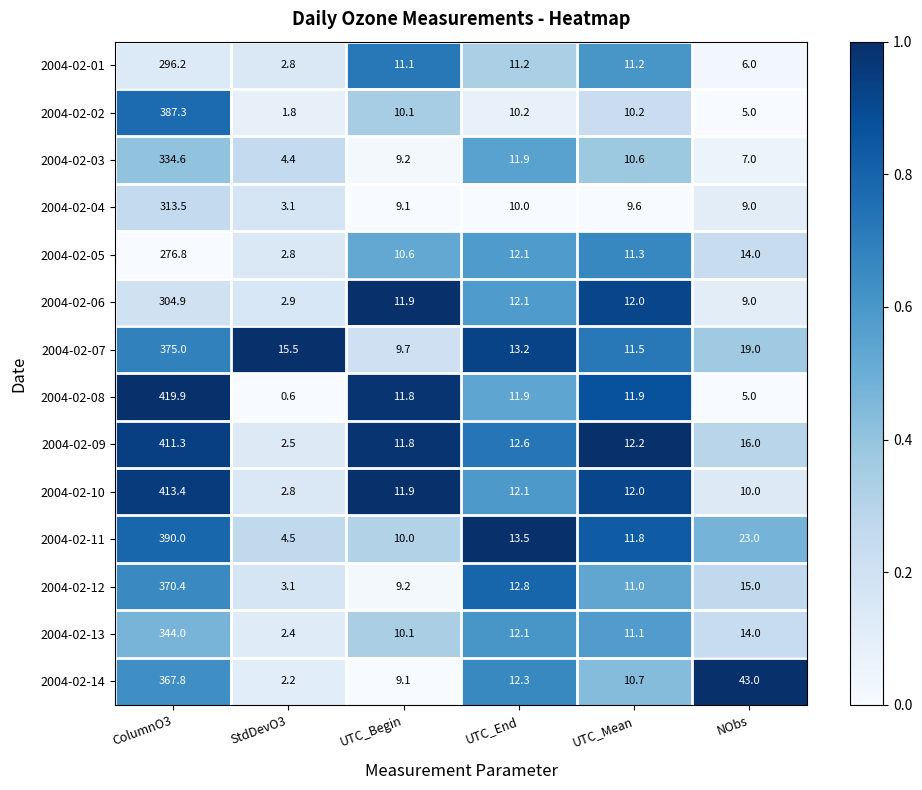

Is it true that 2004-02-03 equals 573.1 at ColumnO3?

False